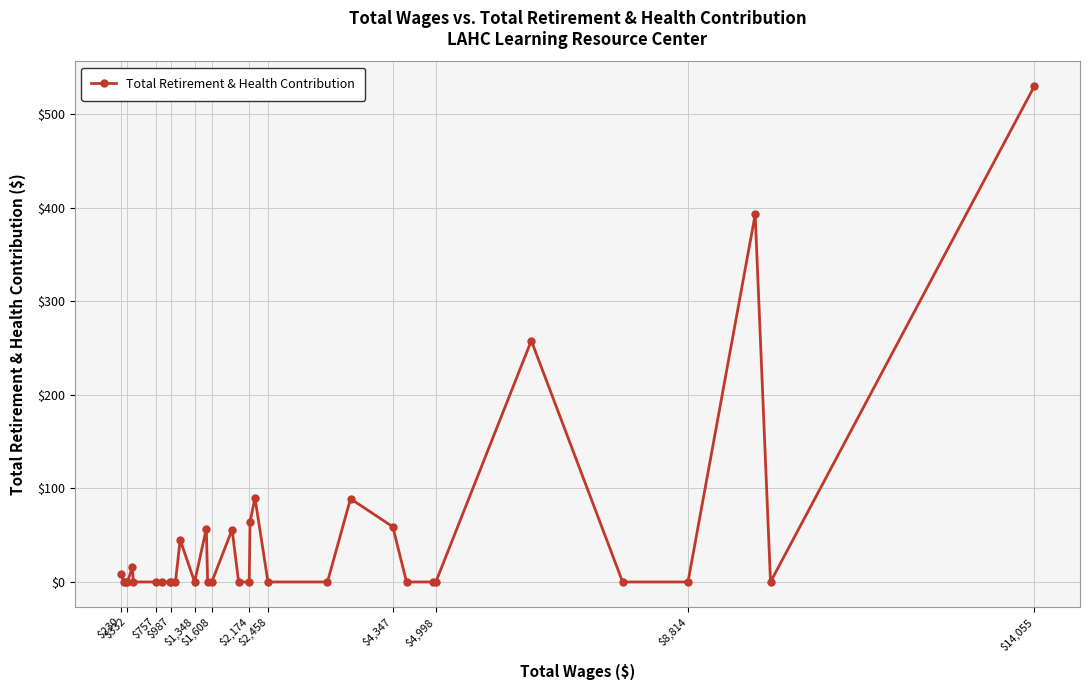

What is the average value?

49